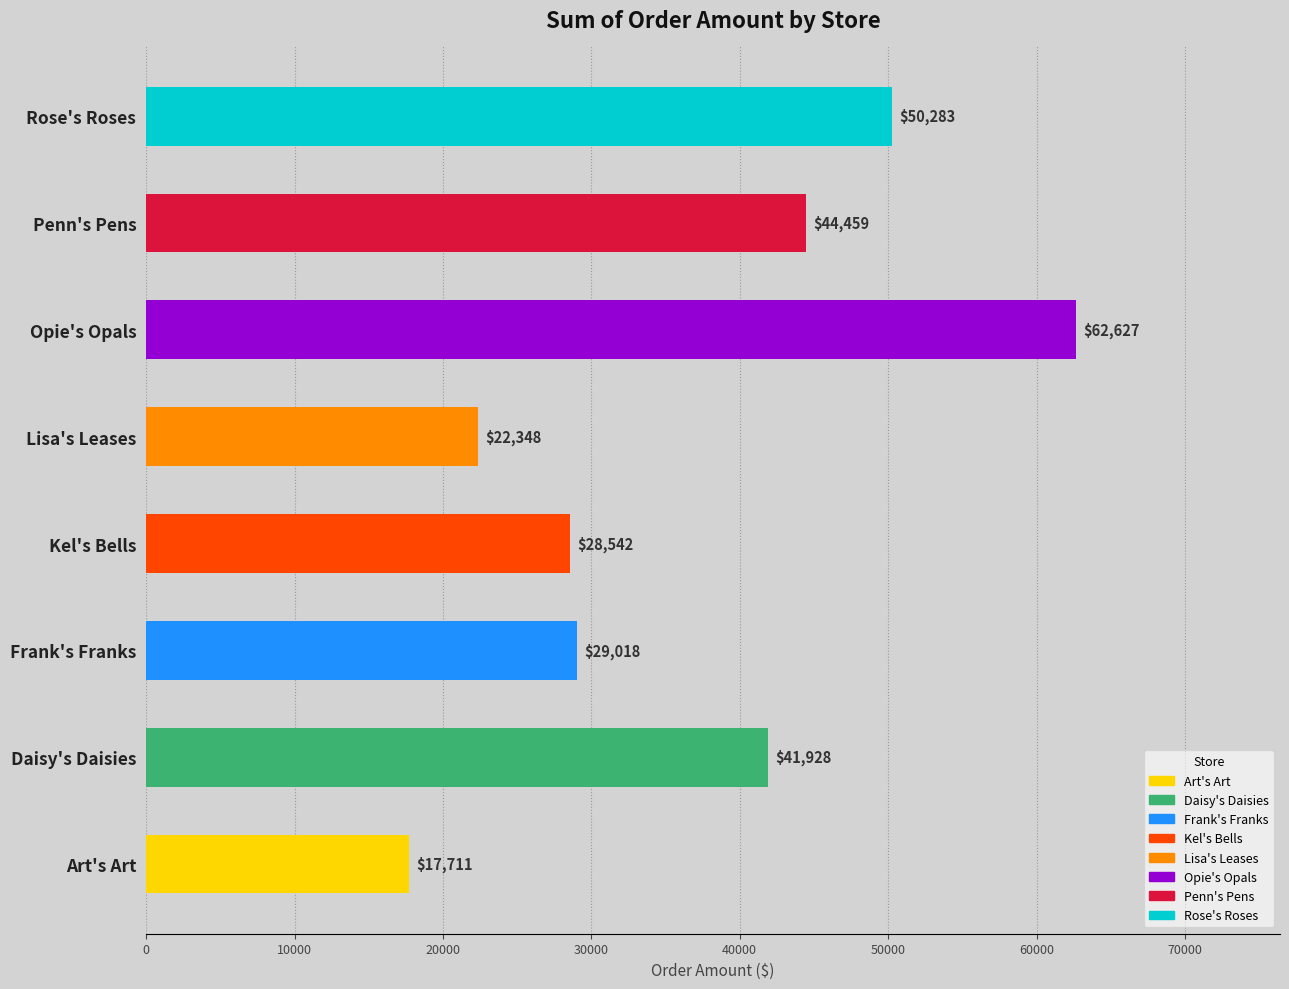

Which has a higher value, Penn's Pens or Rose's Roses?

Rose's Roses